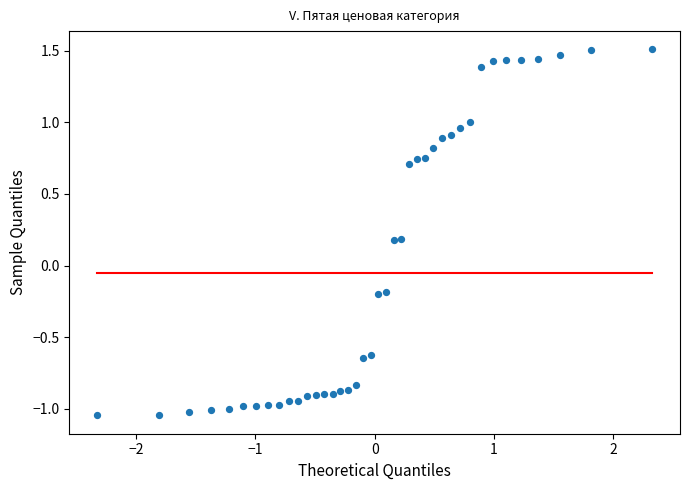

What is the range of X values (max minus min)?

4.7